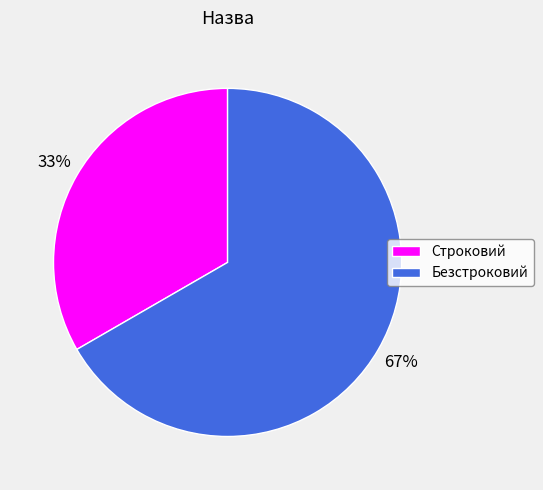

To the nearest percent, what portion does Строковий represent?

33%